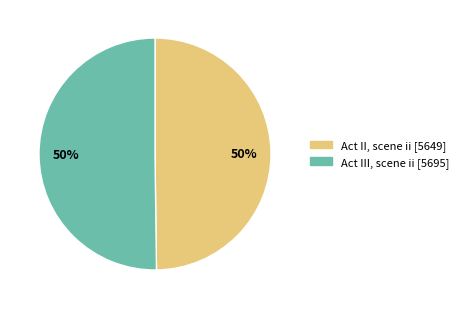

Approximately how many times larger is the value at Act II, scene ii compared to Act III, scene ii?

1.0